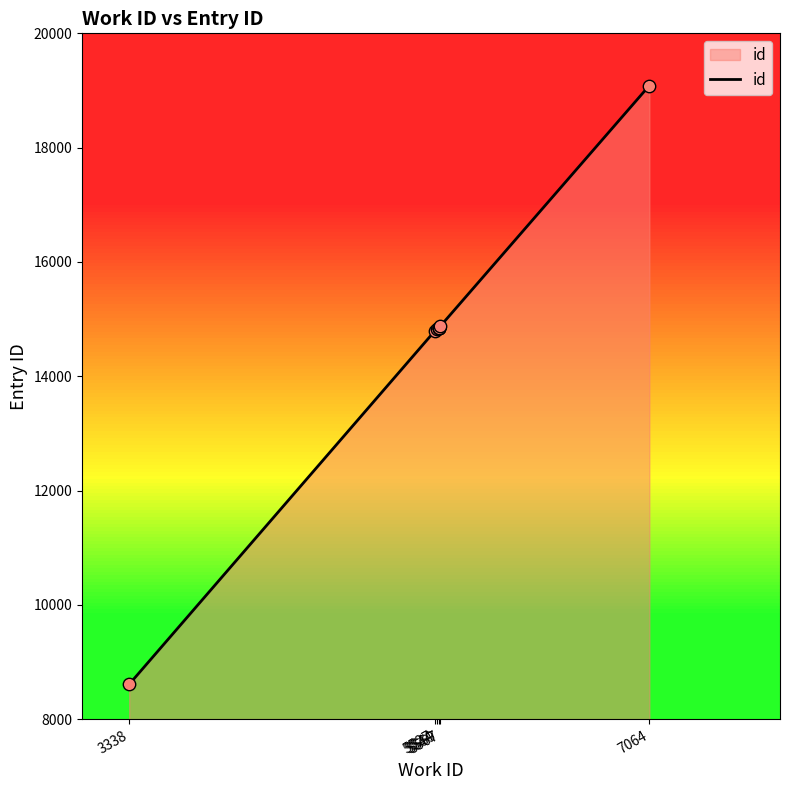

Between 5559 and 3338, which is larger?

5559